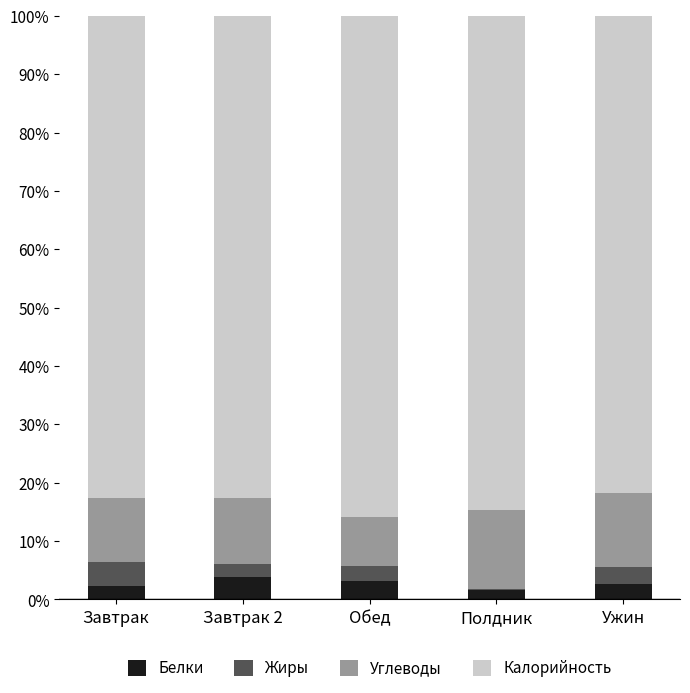

What is the maximum value for Белки?

3.9